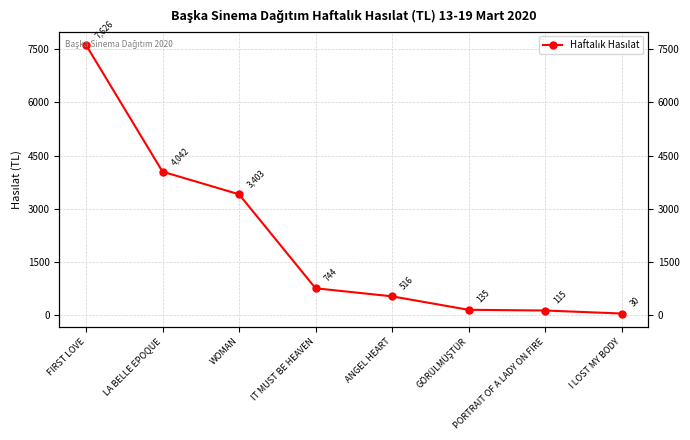

What is the difference between the values at WOMAN and FIRST LOVE?

4223.0